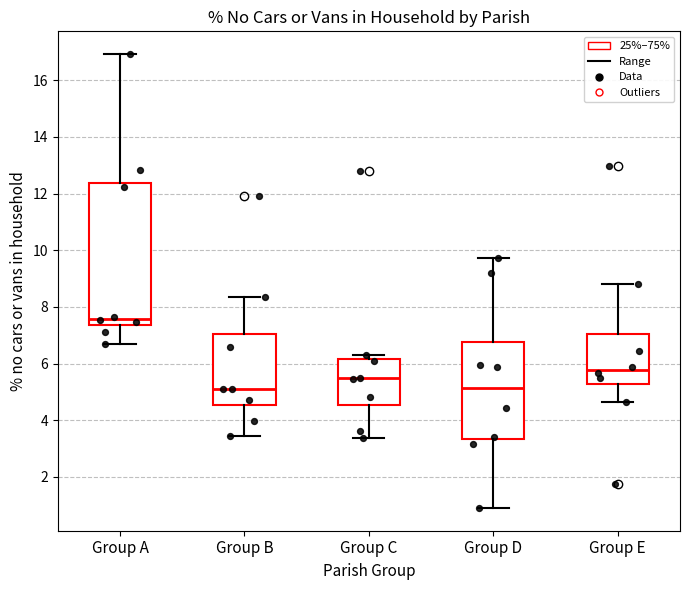

Where is the lower edge of the box for Group A on the y-axis? The values are not printed on the chart, so give them approximately, as read against the axis.

7.4